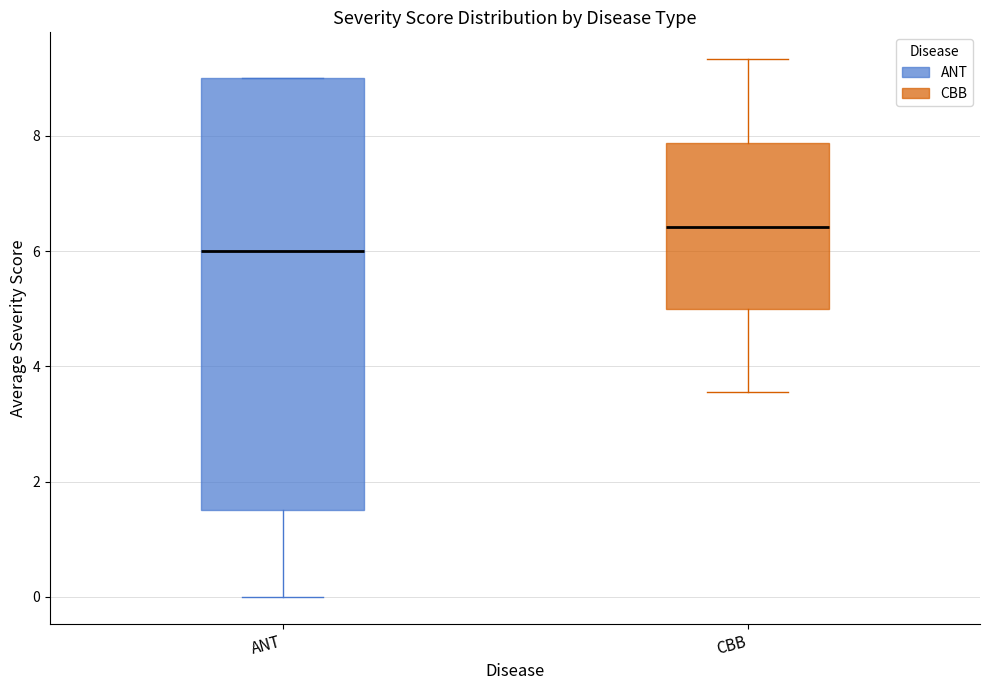

Reading left to right, transcribe this box plot: for each box, give where its median line is, the range the box spans, and where its two whiskers end, as read against the y-axis. The values are not printed on the chart, so give them approximately, as read against the axis.

ANT: median 6.0, box 1.6 to 9.0, whiskers 0.0 to 9.0
CBB: median 6.4, box 5.0 to 7.8, whiskers 3.6 to 9.4